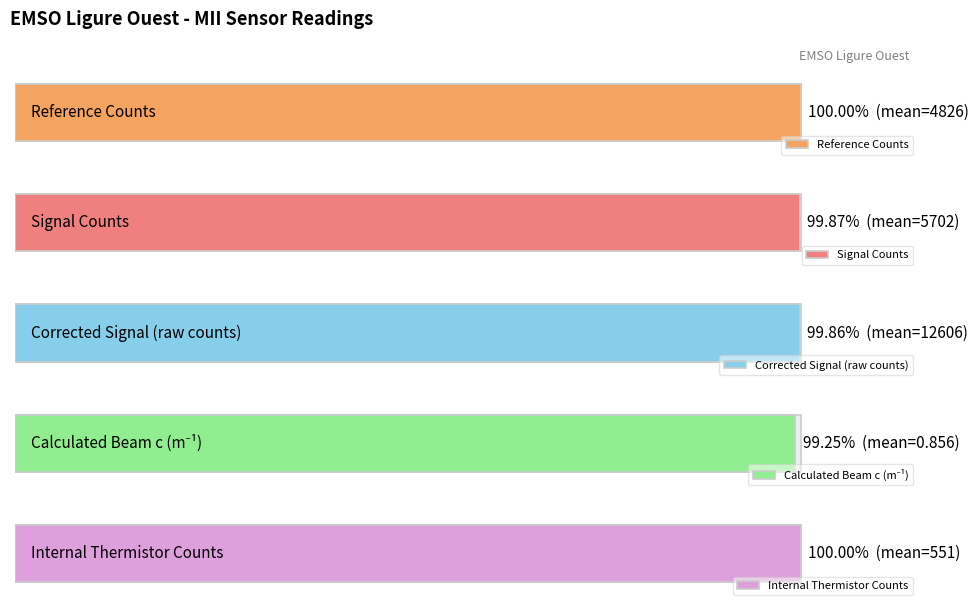

Is it true that Internal_thermistor_counts equals 551.0 at 00:04?

True